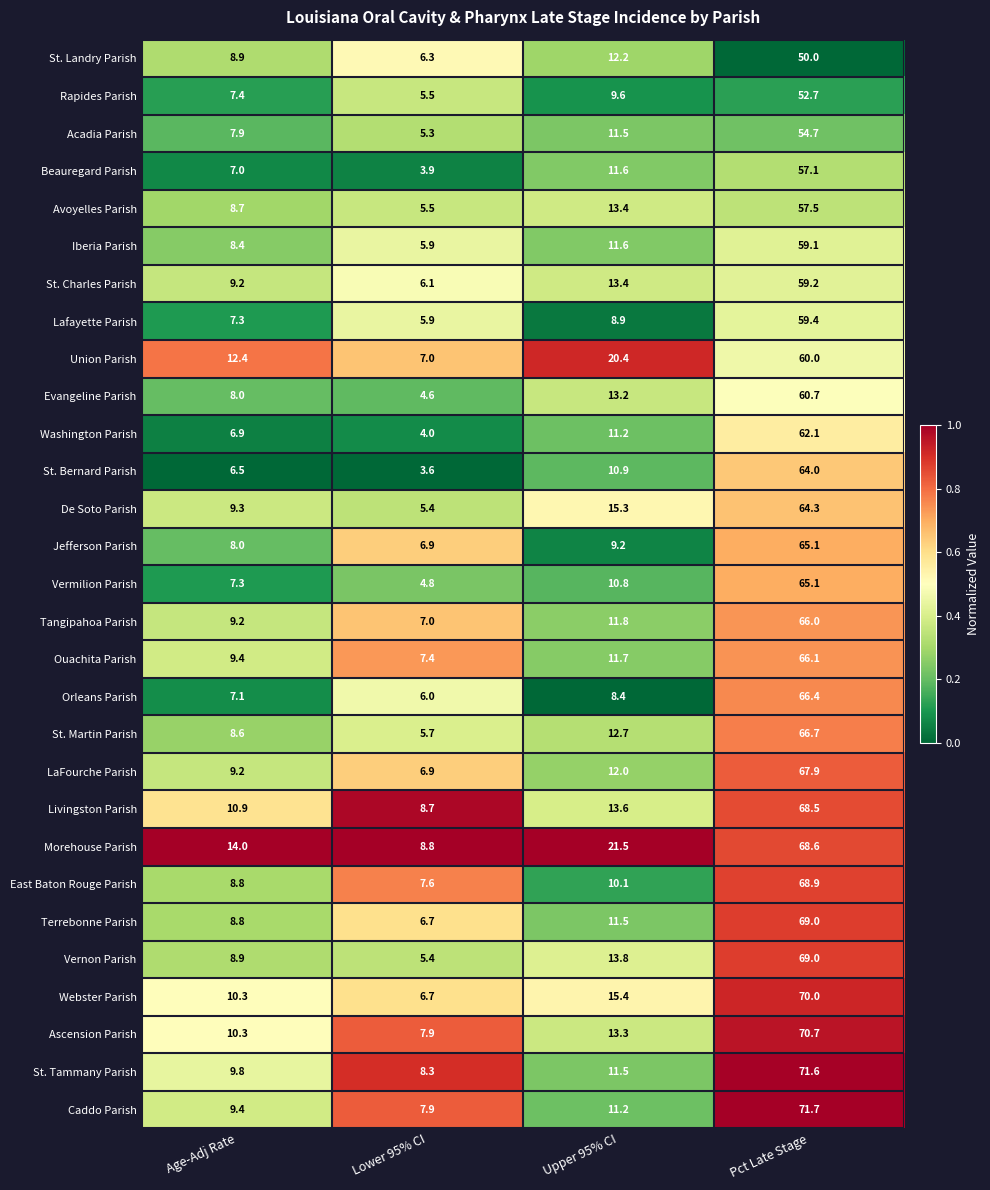

Which series has the widest spread of values?

Caddo Parish